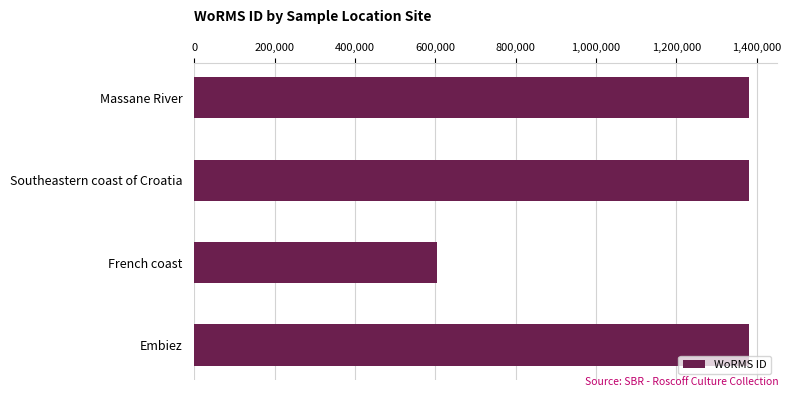

Reading top to bottom, list all the values displayed in this chart.

Massane River=1380402	Southeastern coast of Croatia=1380402	French coast=603429	Embiez=1380402